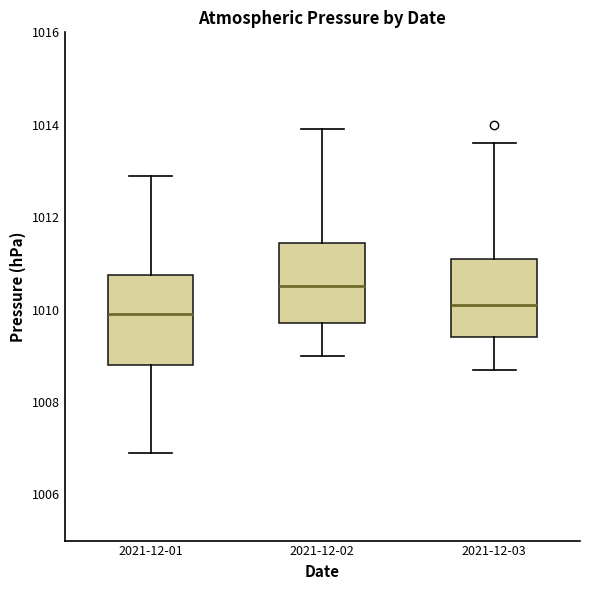

Which box is the tallest, from its lower edge to its upper edge?

2021-12-01